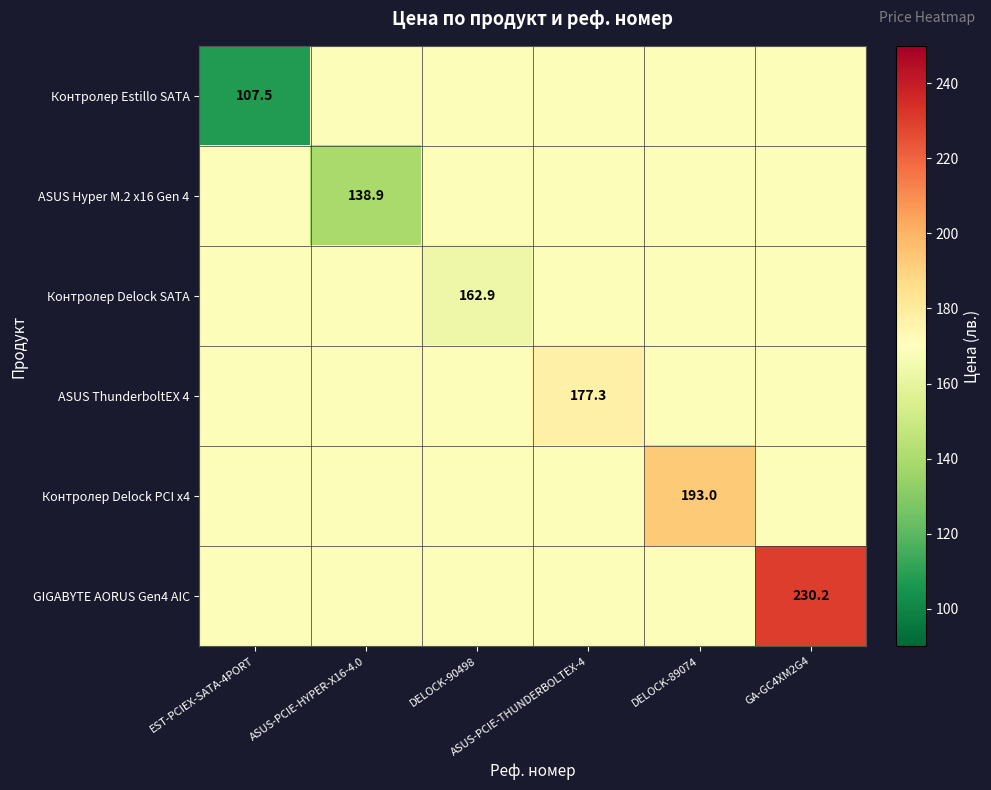

Which label corresponds to the largest value in the chart?

GA-GC4XM2G4